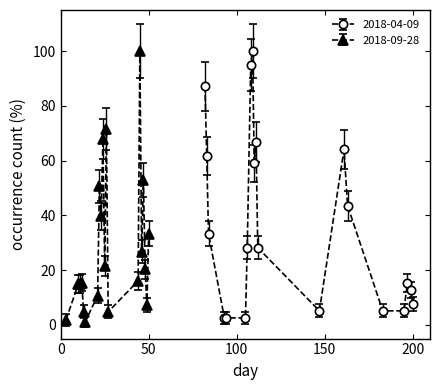

What is the greatest value displayed?

110.0